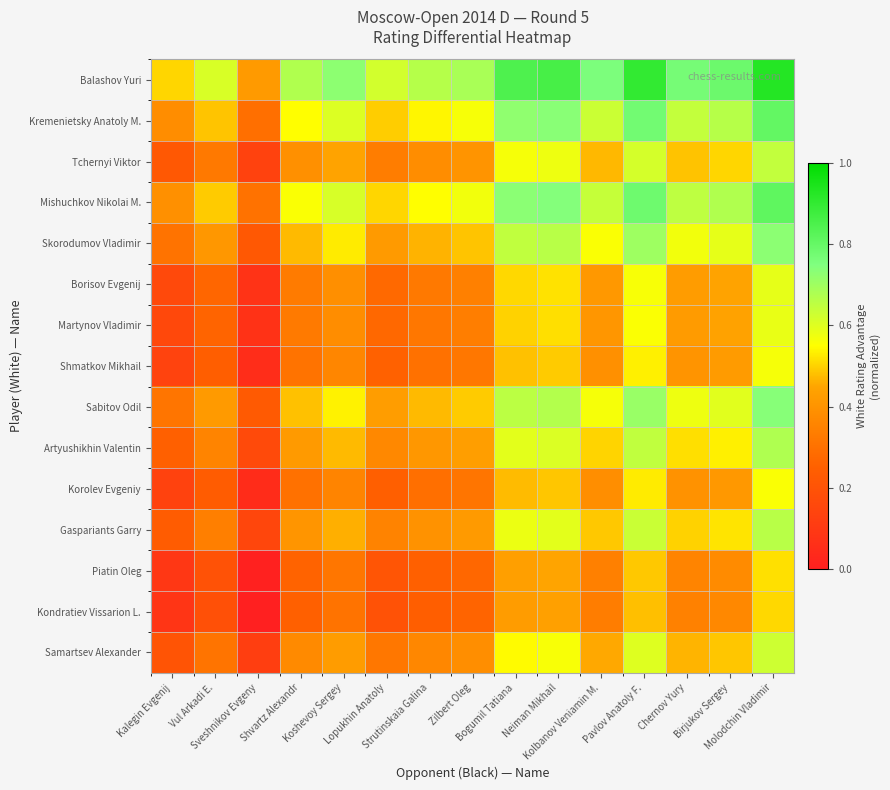

Between Bogumil Tatiana and Neiman Mikhail, which is larger?

Neiman Mikhail